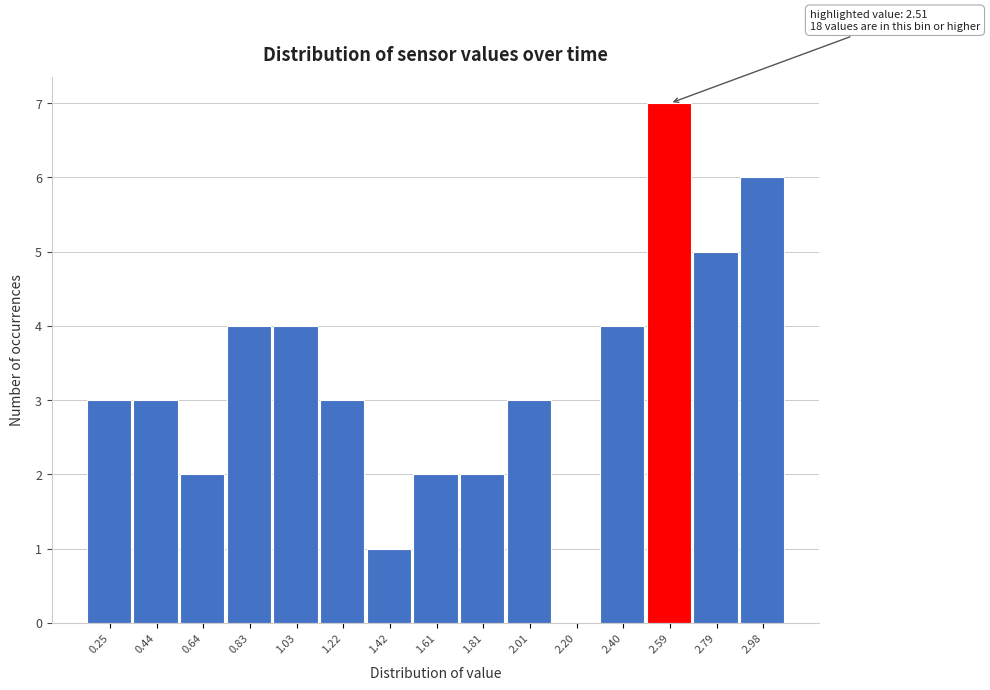

Which range on the x-axis has the tallest bar?

2.50 to 2.68